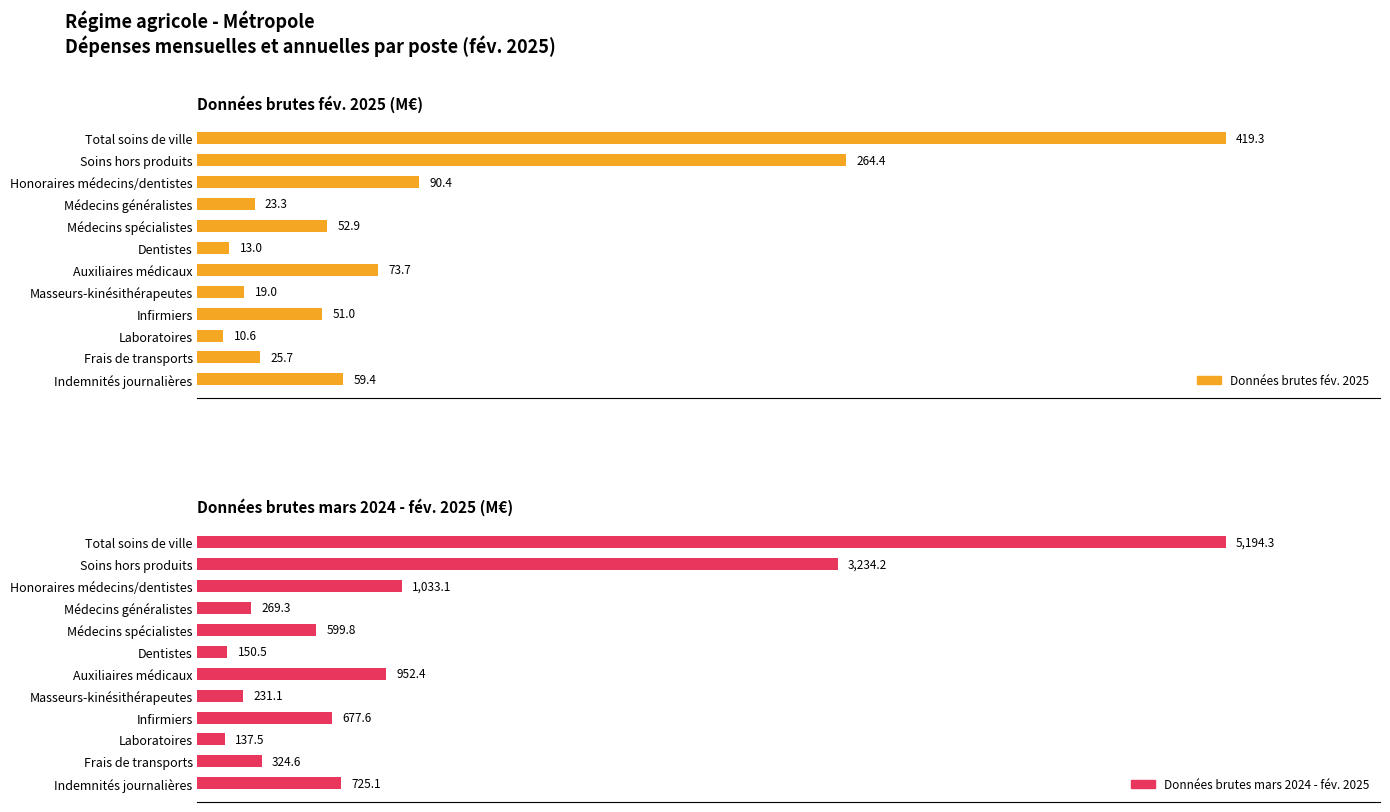

What is the approximate value of Données brutes fév. 2025 at Masseurs-kinésithérapeutes?

19.0